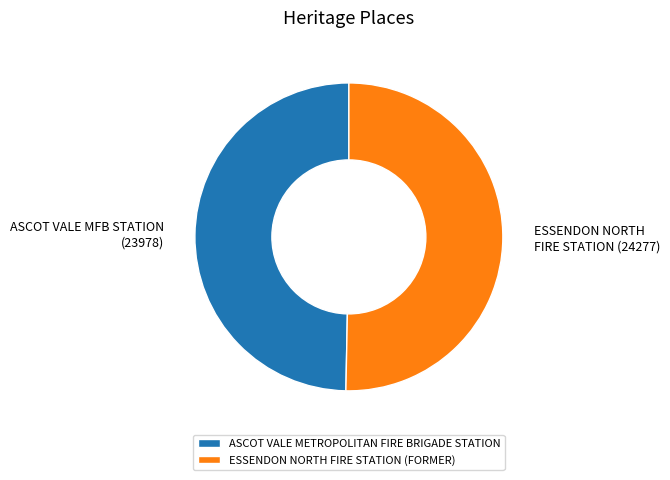

Does any single category account for the majority?

Yes